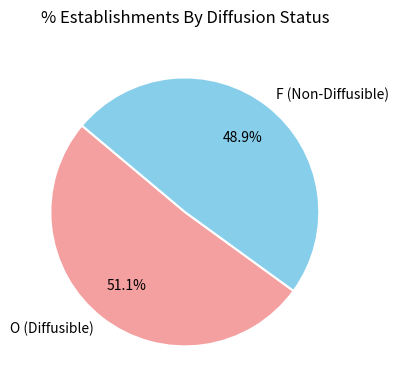

What percentage is NOT represented by O?

48.9%